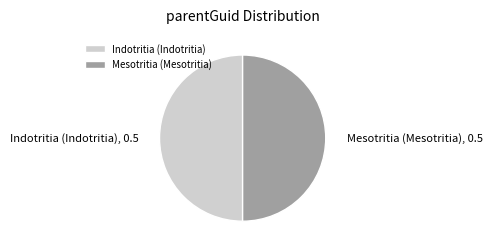

Count the number of slices in the pie.

2